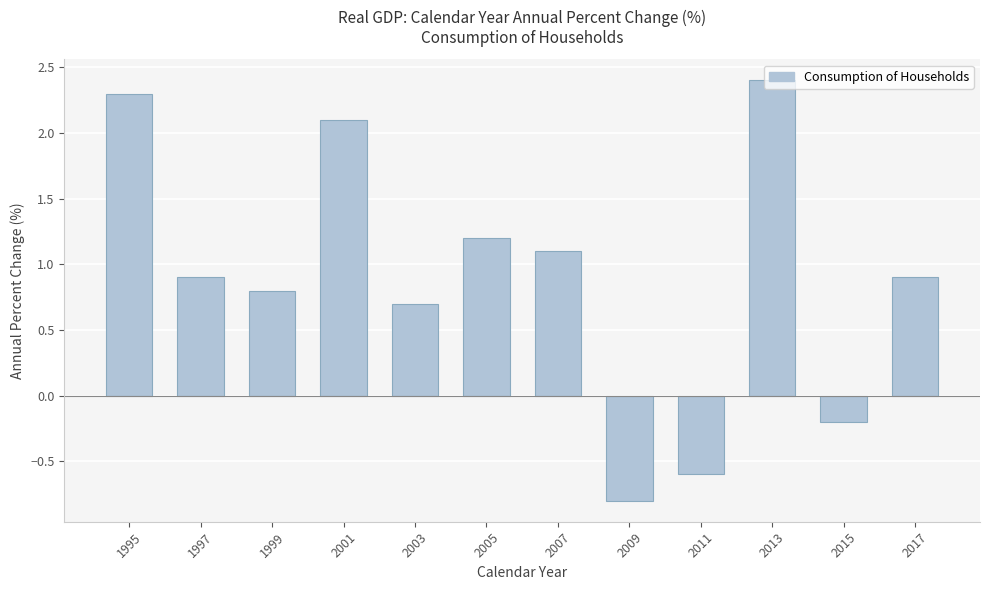

Count the number of categories in the chart.

12